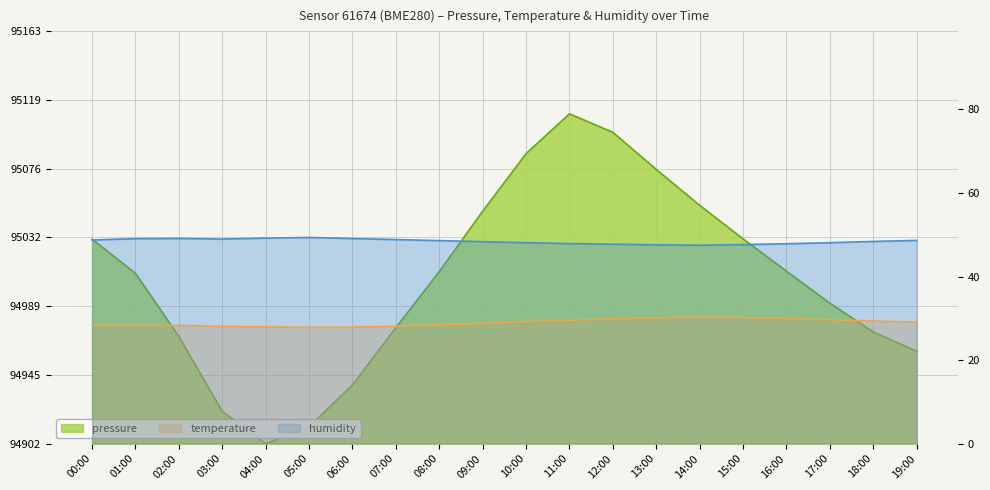

What is the label of the 10th point from the left?

09:00